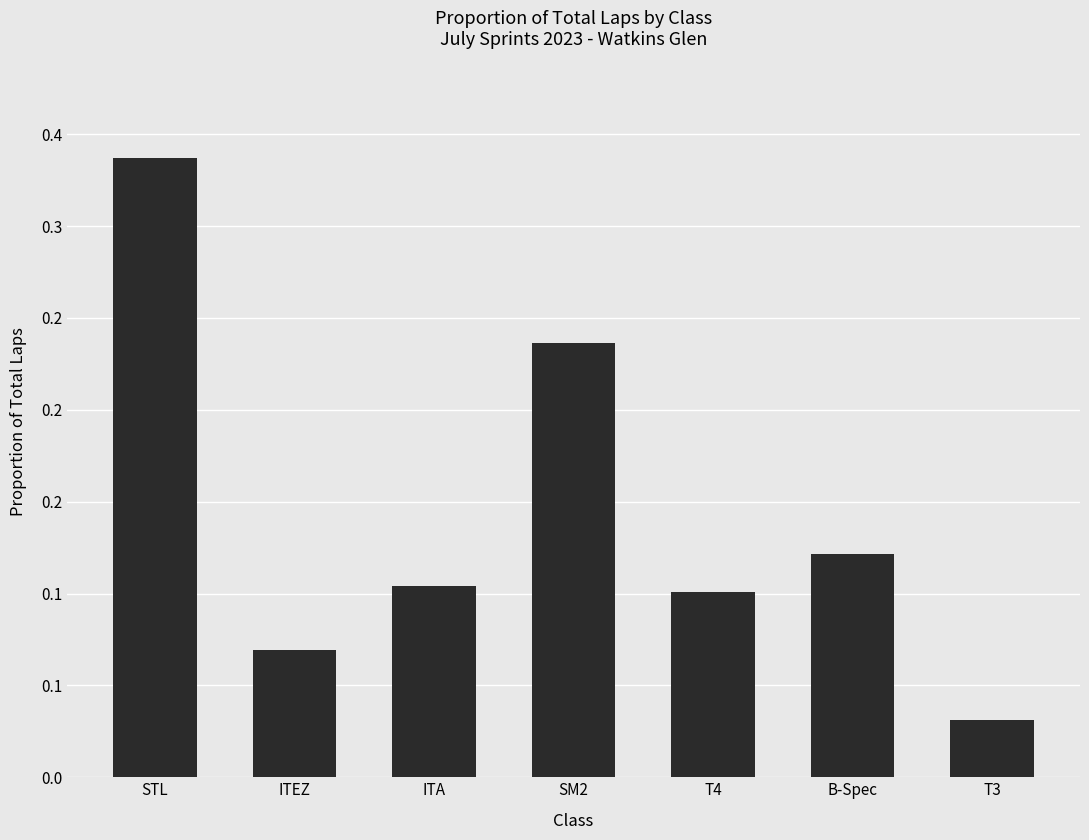

Is it true that the value at ITA is 0.1?

True